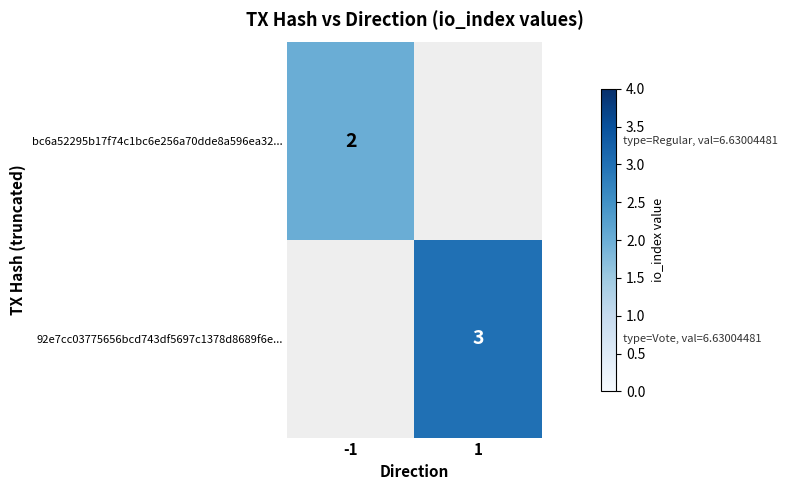

The 92e7cc03775656bcd743df5697c1378d8689f6e... series shows 1 at 1. True or false?

False